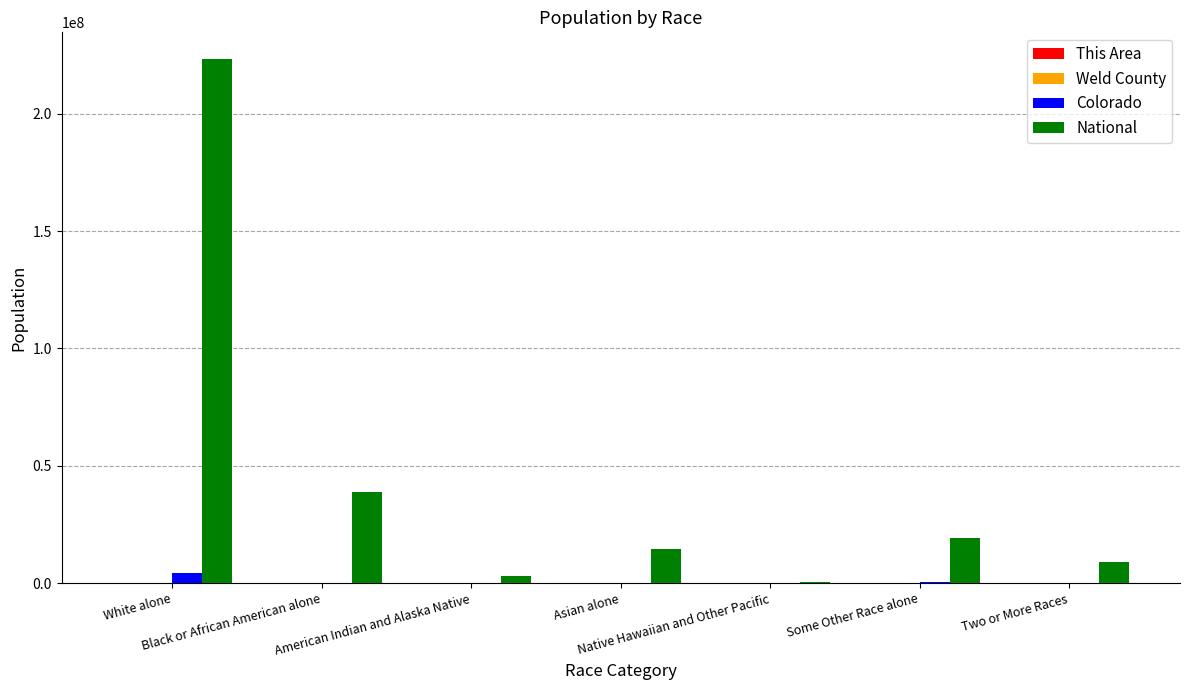

What is the greatest value displayed?

223553265